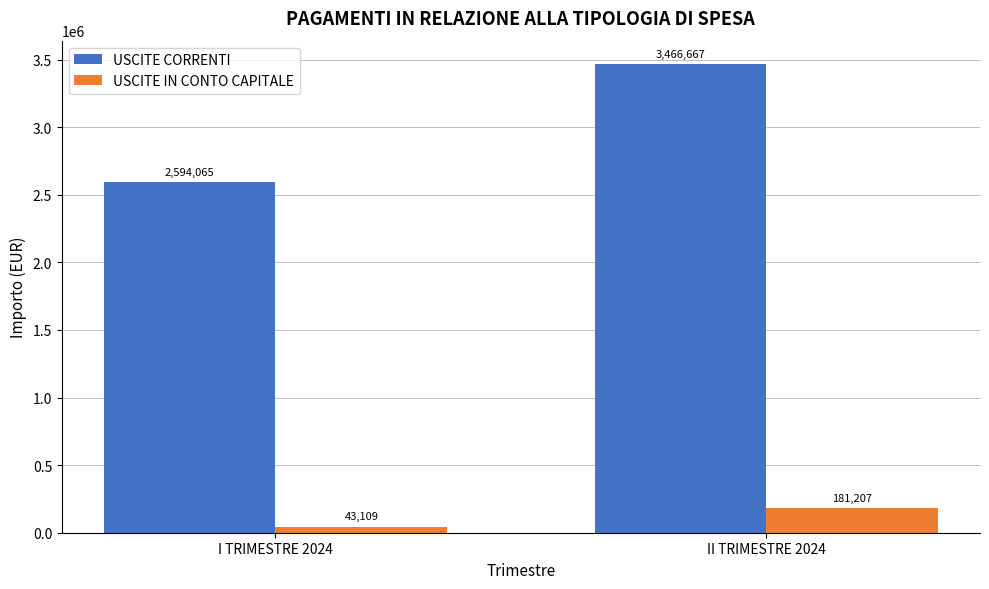

How many distinct data groups are displayed?

2